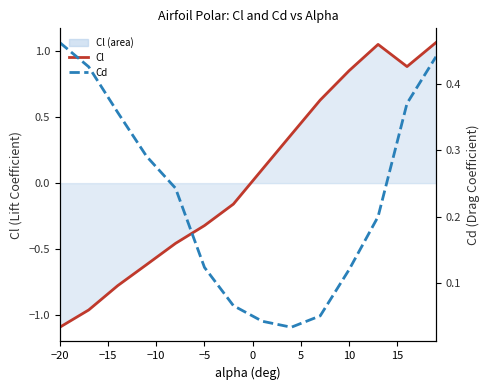

Rank the series by their average value, from lowest to highest.

Cl, Cd